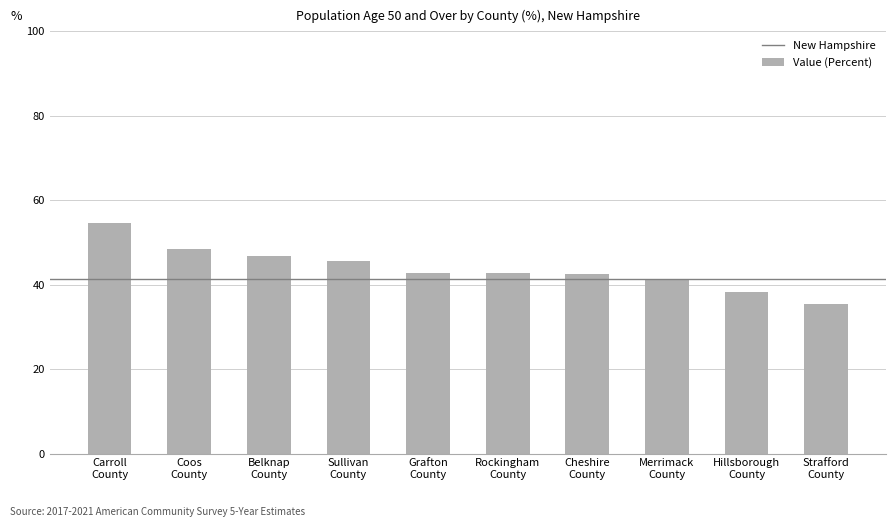

Where is the data nearest to the value 45?

Sullivan
County